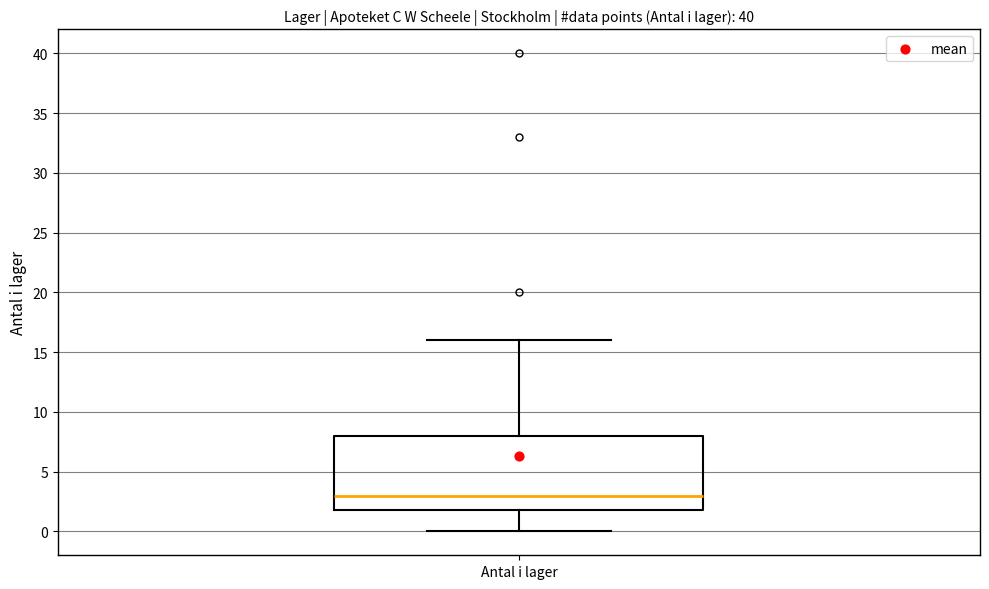

Transcribe this box plot: give where the median line is, the range the box spans, and where the two whiskers end, as read against the y-axis. The values are not printed on the chart, so give them approximately, as read against the axis.

median 3, box 2 to 8, whiskers 0 to 16